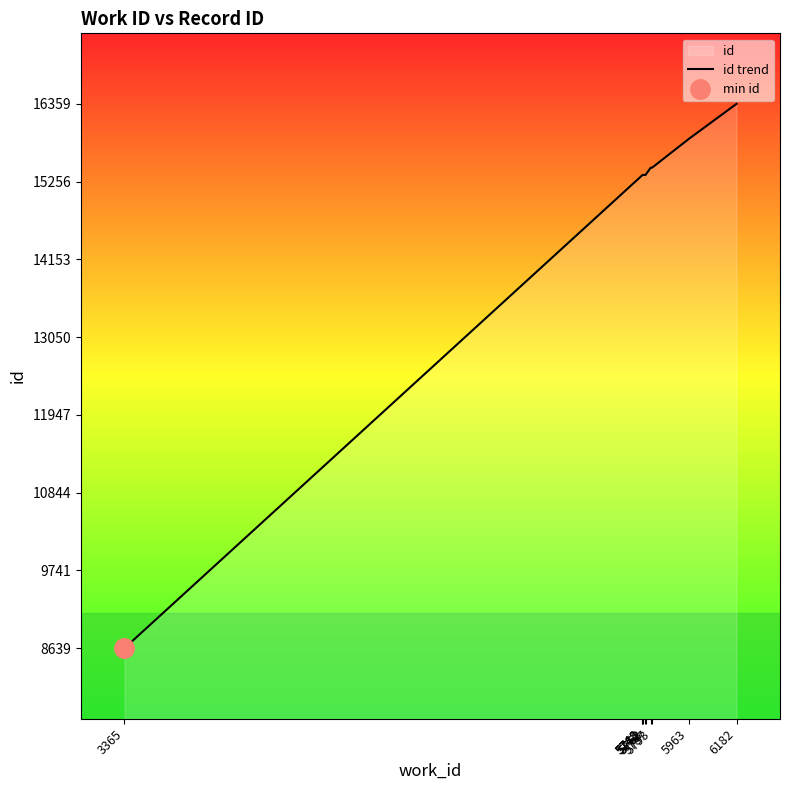

Rank the categories by value from lowest to highest.

3365, 5748, 5748, 5762, 5763, 5752, 5793, 5787, 5963, 6182